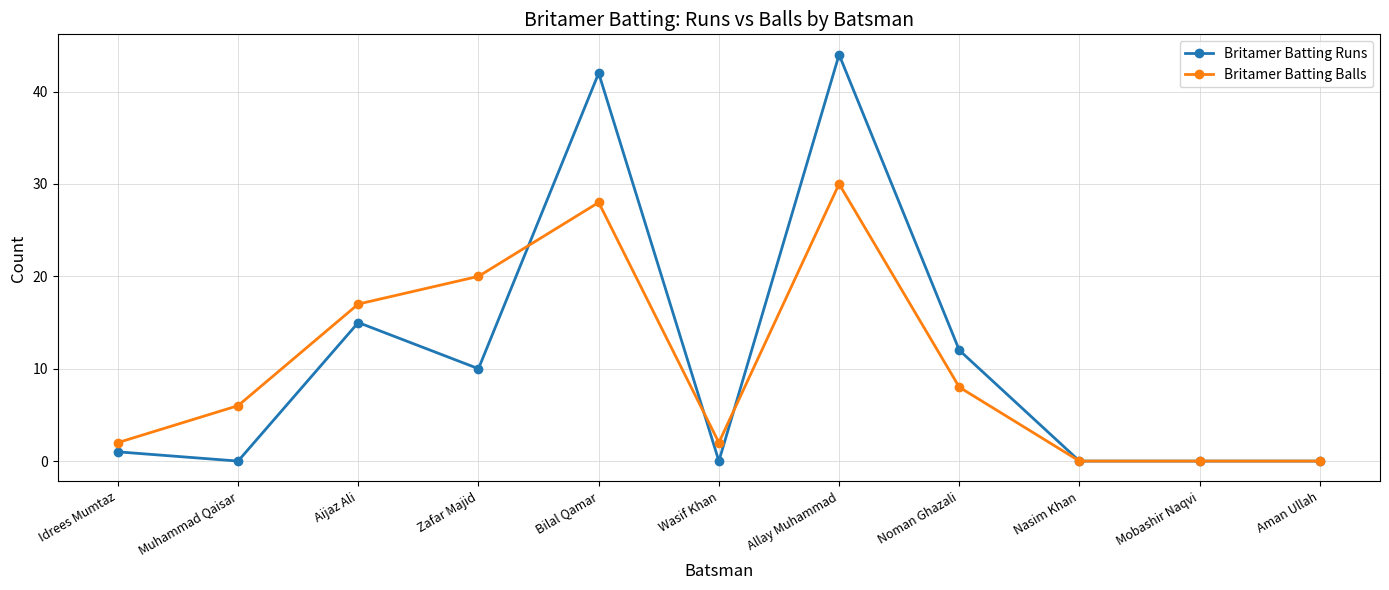

Is the value of Britamer Batting Balls at Idrees Mumtaz greater than the value of Britamer Batting Runs at Bilal Qamar?

No